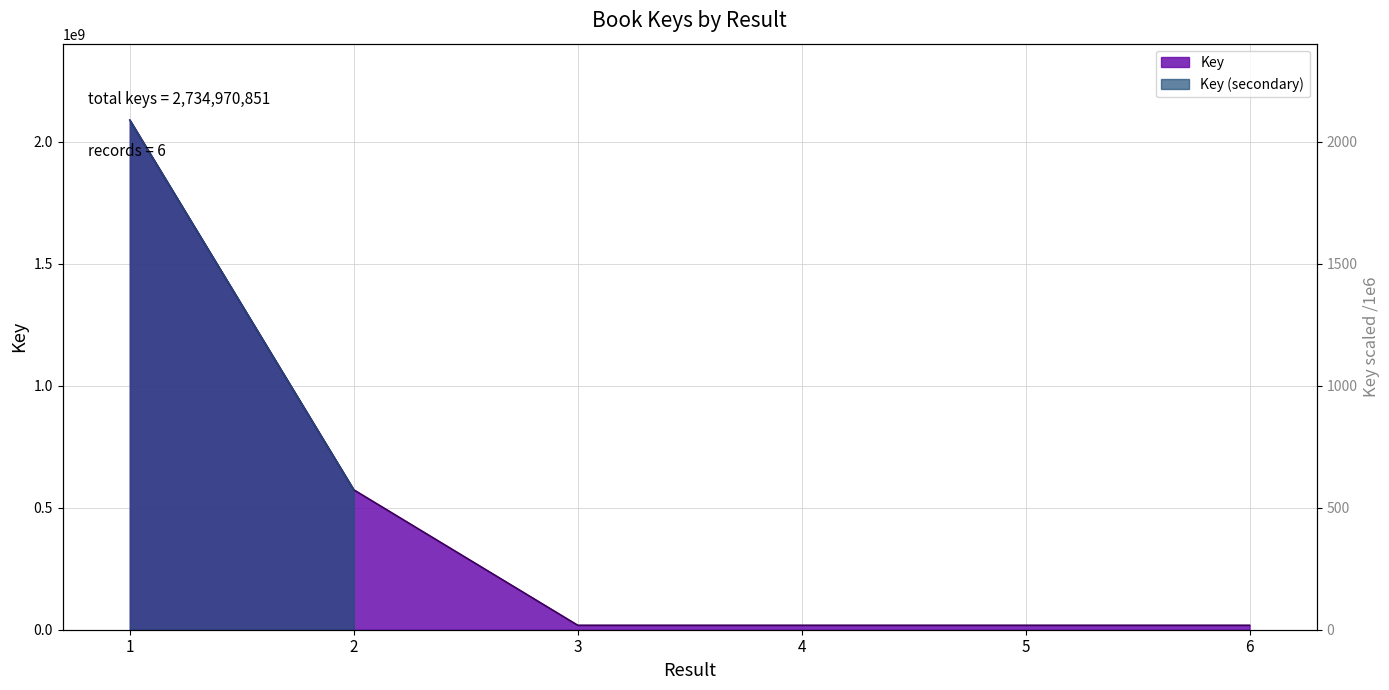

What is the difference between the maximum and minimum values?

2070063110